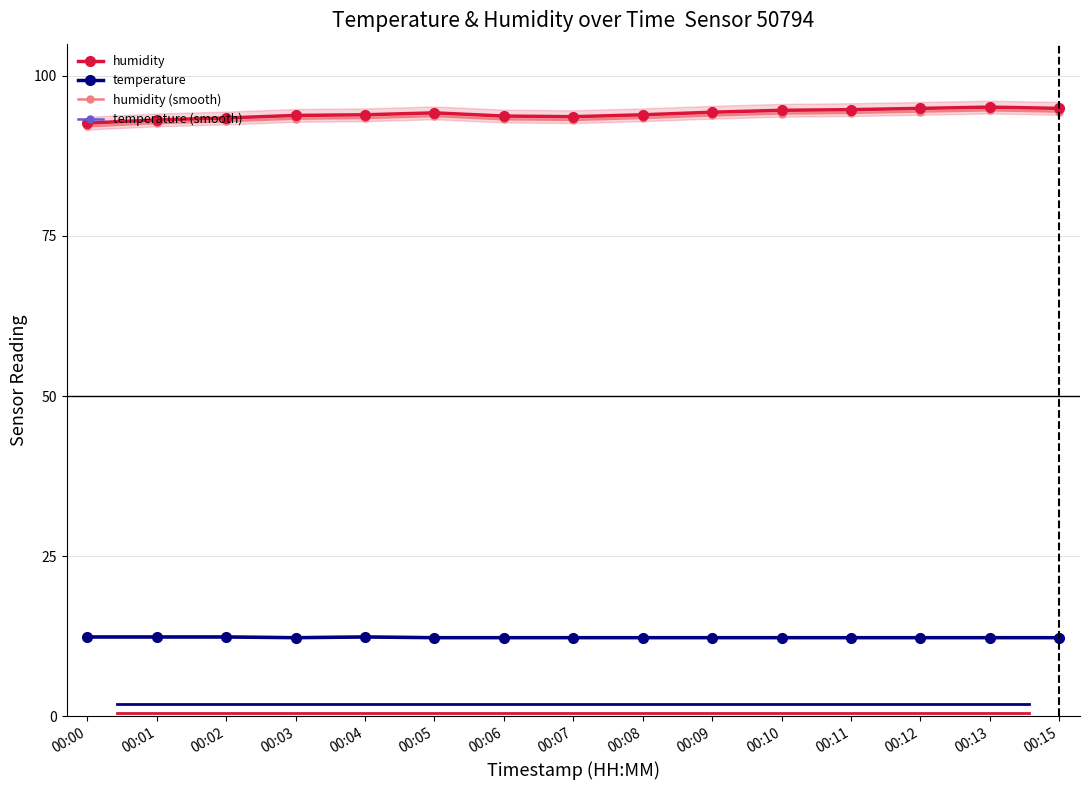

True or false: temperature and humidity (smooth) cross at least once.

False